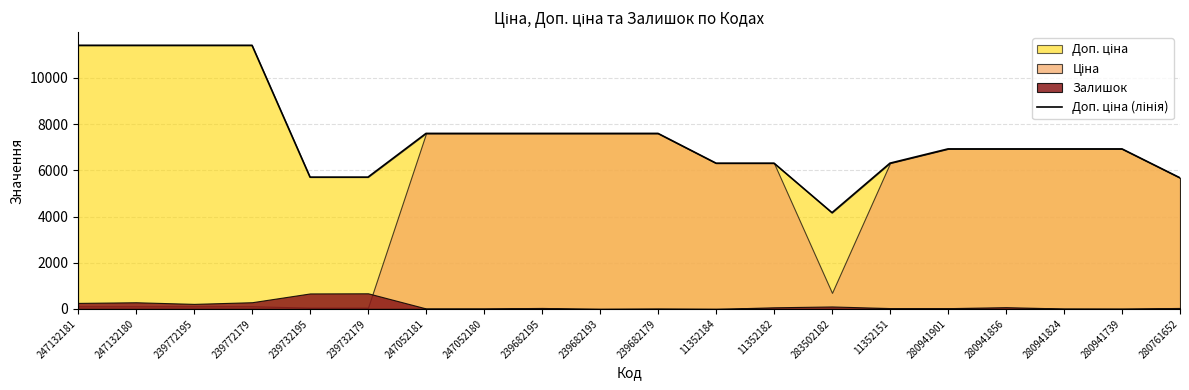

The value at 239682179 is 7596.5. True or false?

True